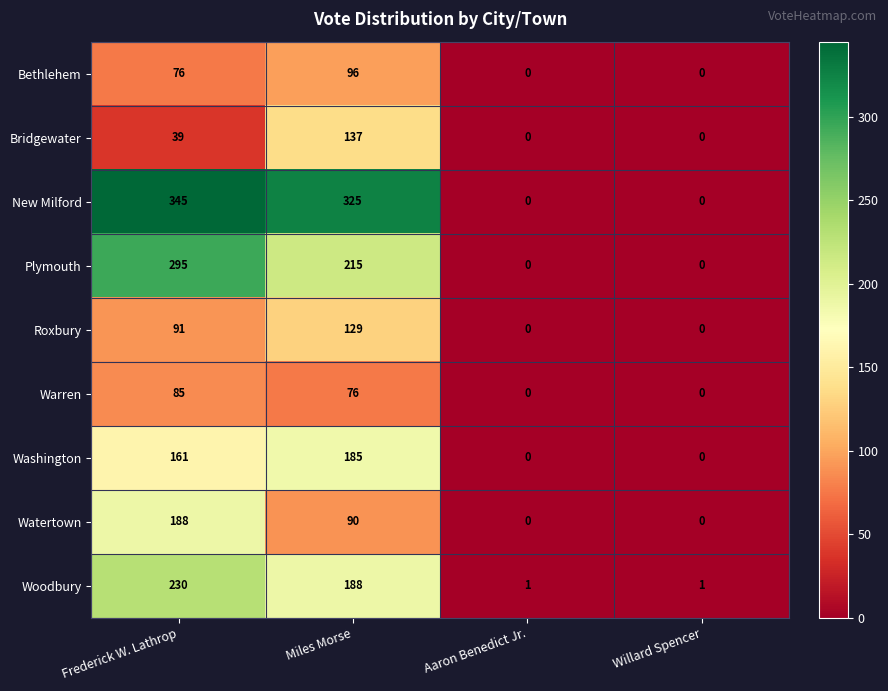

Is it true that Watertown equals 188 at Frederick W. Lathrop?

True